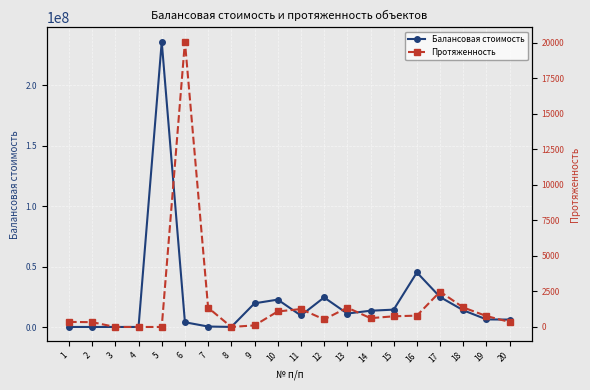

At which label is Протяженность closest to 10032?

17